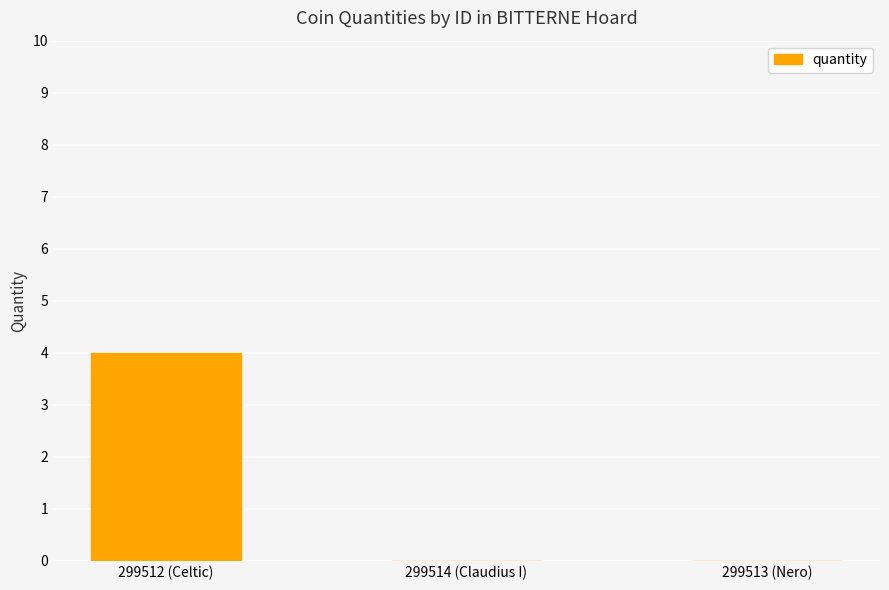

Is it true that the value at 299512 (Celtic) is 4?

True